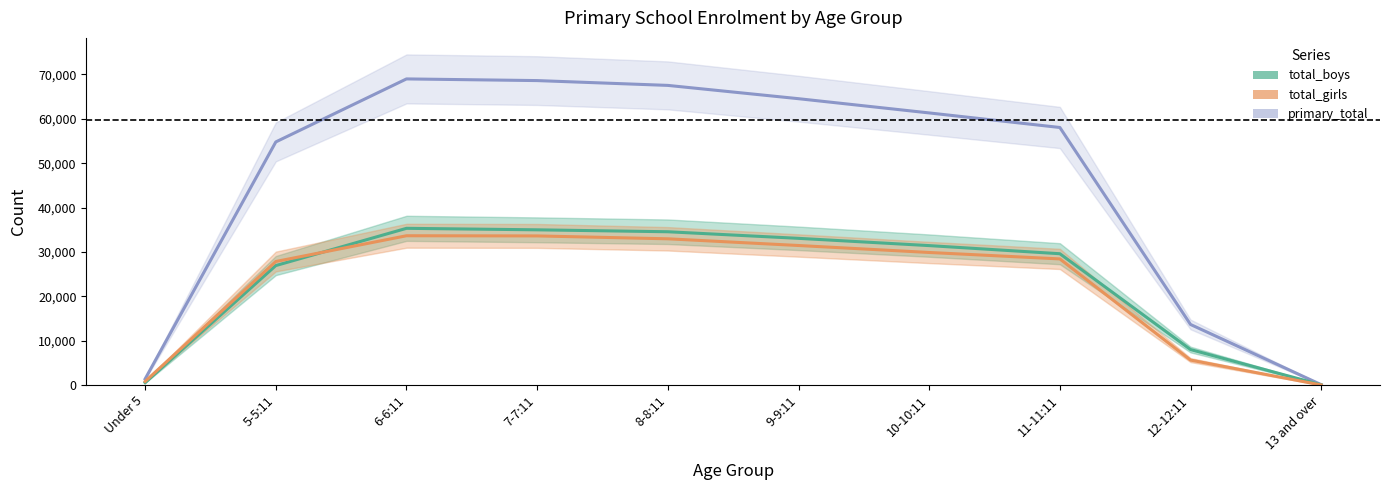

At which label does primary_total reach its minimum?

13 and over